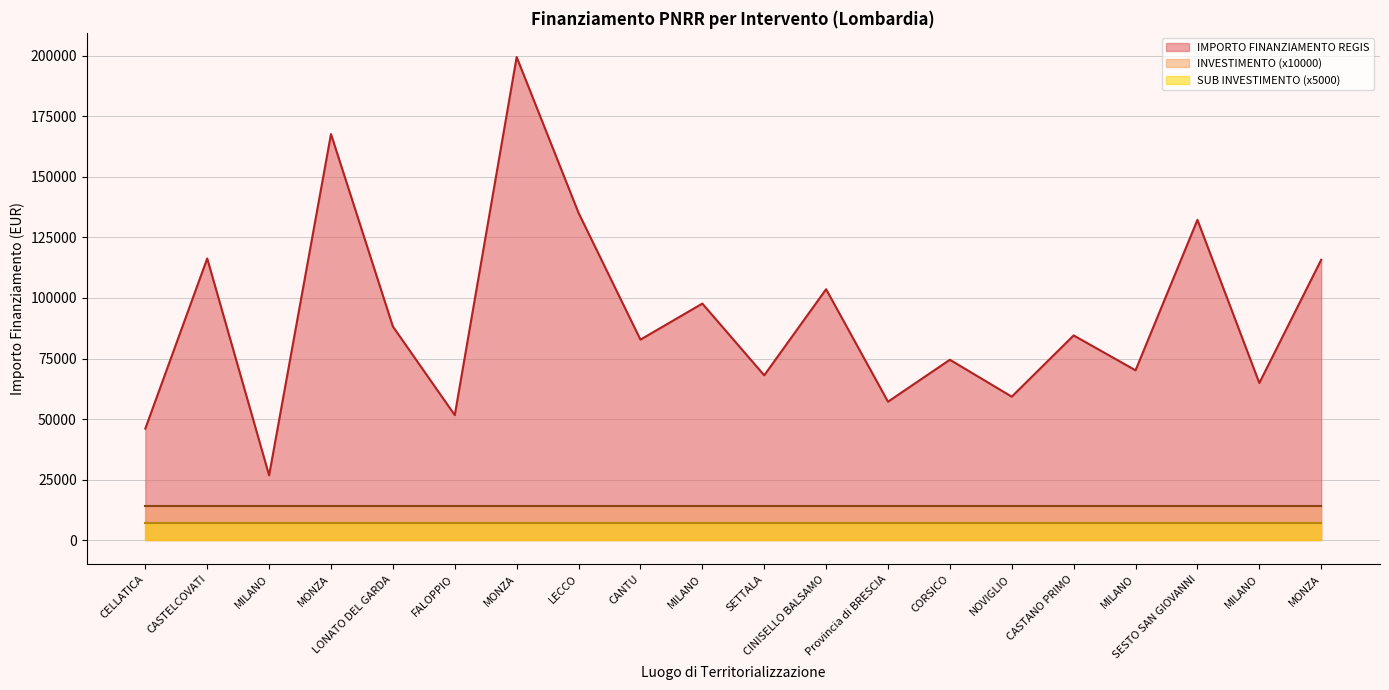

True or false: INVESTIMENTO and IMPORTO FINANZIAMENTO REGIS cross at least once.

False